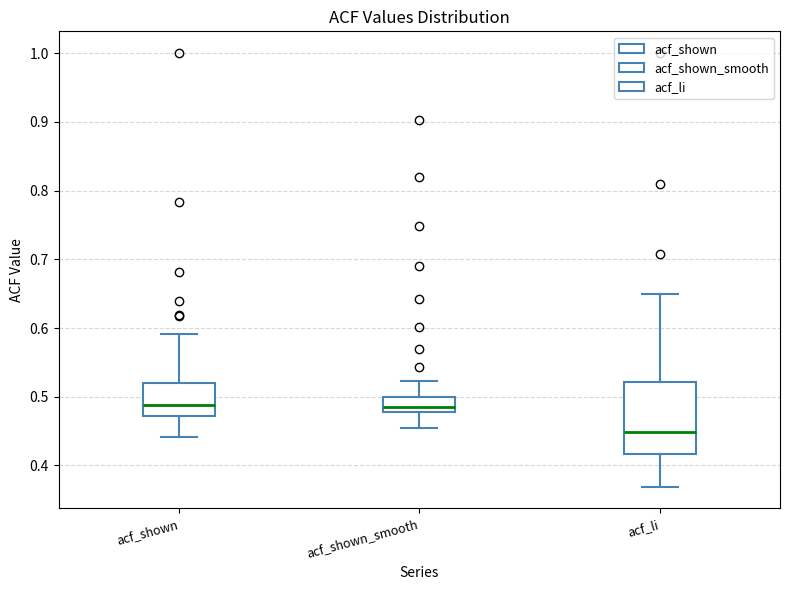

Which box is the tallest, from its lower edge to its upper edge?

acf_li